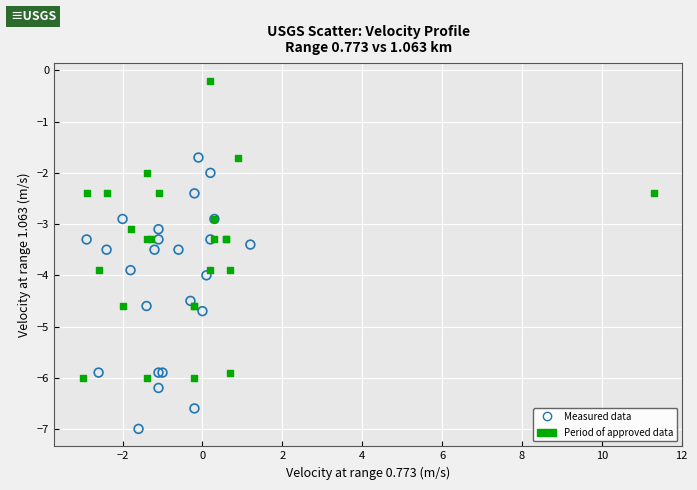

Which series has the largest Y range (max minus min)?

Period of approved data